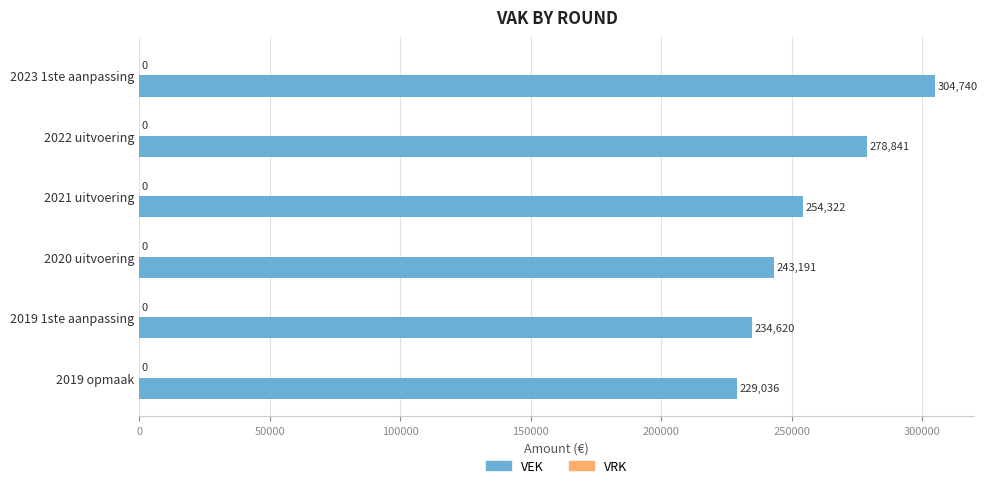

What is the ratio of the value at 2020 uitvoering to the value at 2019 1ste aanpassing?

1.0